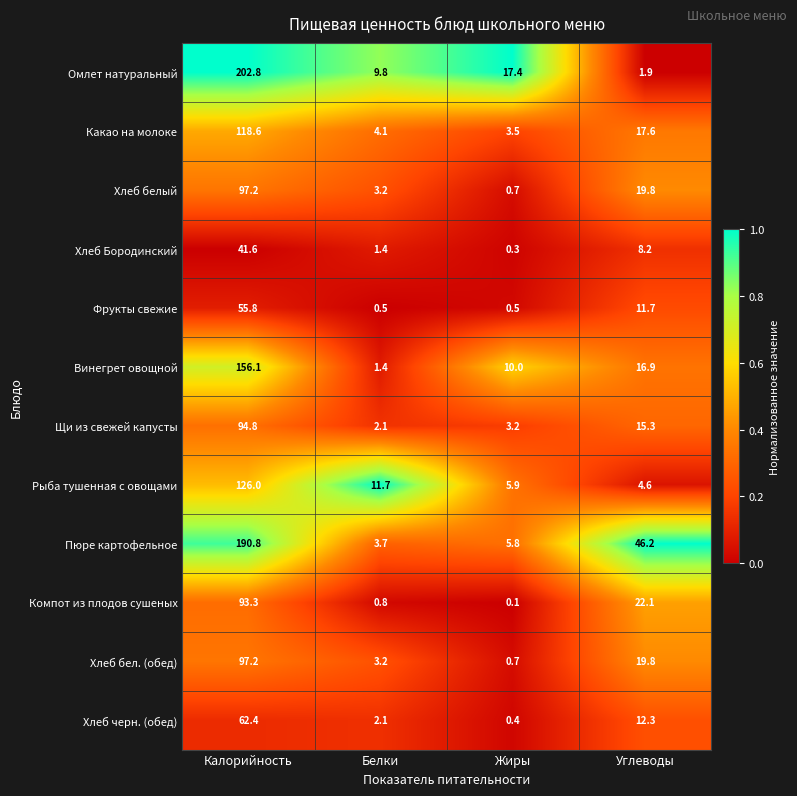

Which series has the largest range (max minus min)?

Омлет натуральный